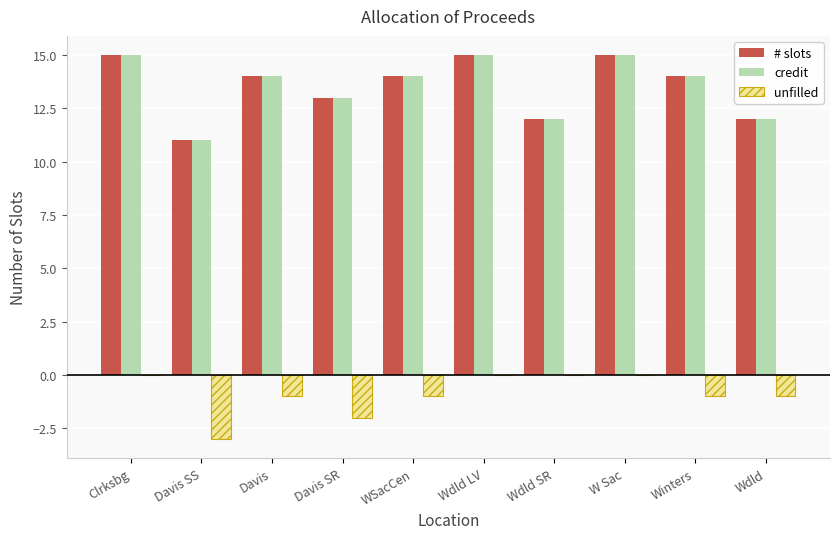

Is the value of credit at Davis SS greater than the value of unfilled at Davis SS?

Yes